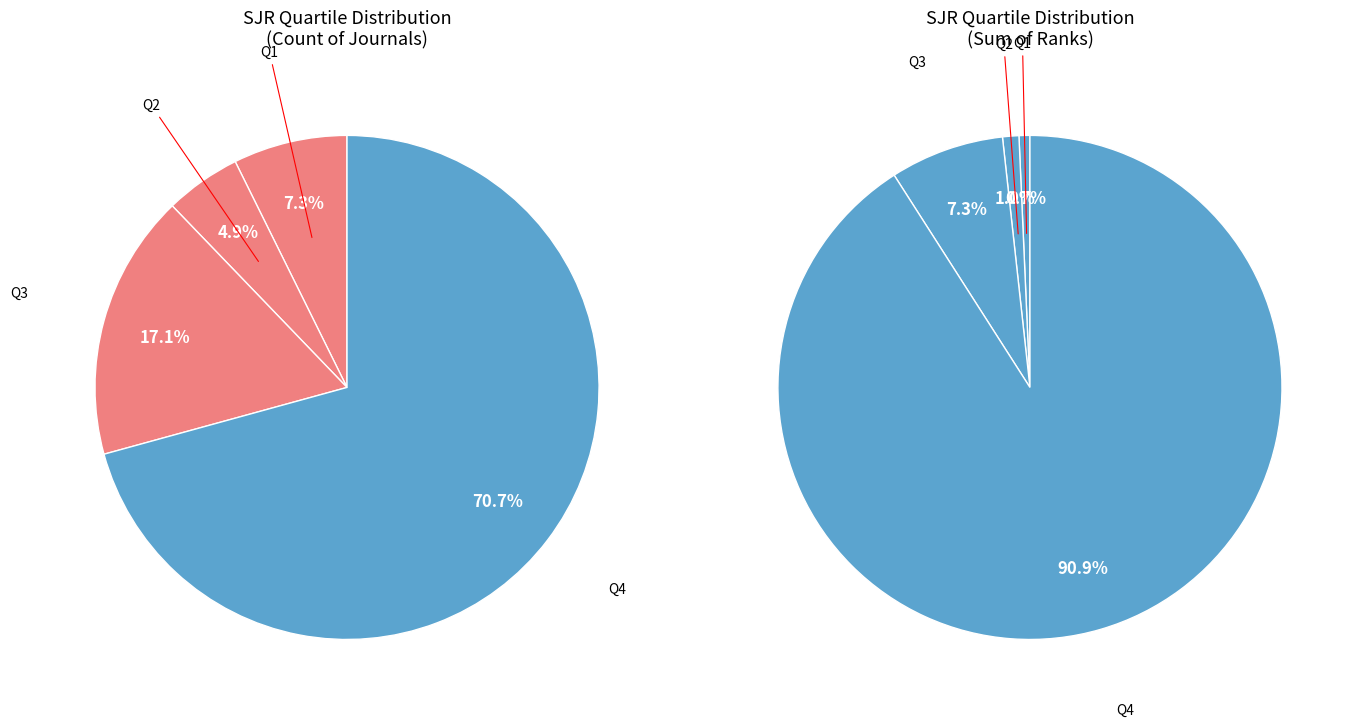

Do Q4 and Q1 together represent more than half of the pie?

Yes